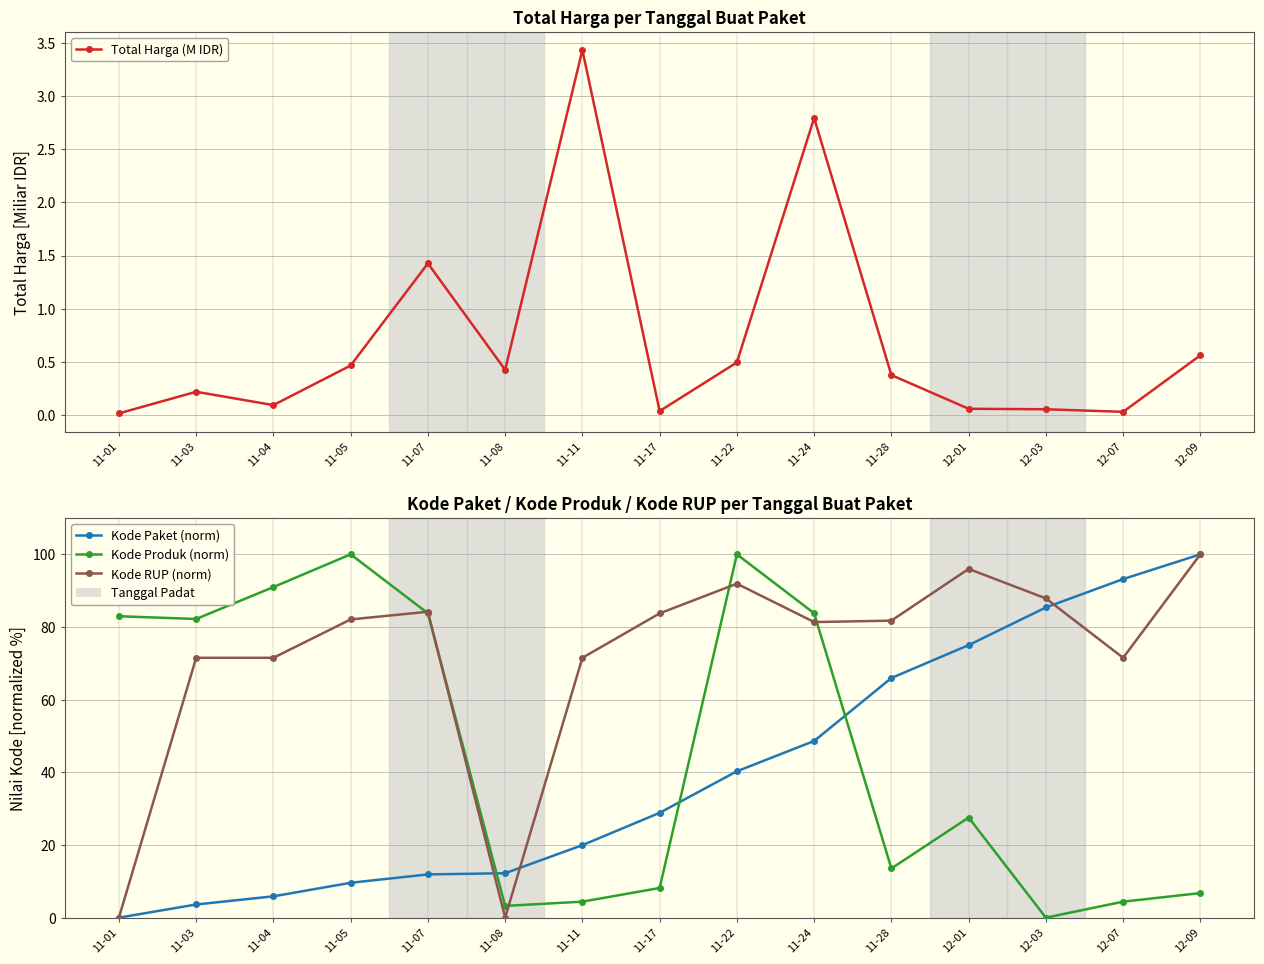

Reading right to left, extract all data points from this chart.

Total Harga (M IDR): 12-09=0.6	12-07=0.0	12-03=0.1	12-01=0.1	11-28=0.4	11-24=2.8	11-22=0.5	11-17=0.0	11-11=3.4	11-08=0.4	11-07=1.4	11-05=0.5	11-04=0.1	11-03=0.2	11-01=0.0
Kode Paket (norm): 12-09=100.0	12-07=93.2	12-03=85.4	12-01=75.0	11-28=66.0	11-24=48.6	11-22=40.3	11-17=28.9	11-11=20.0	11-08=12.2	11-07=11.9	11-05=9.6	11-04=5.9	11-03=3.6	11-01=0.0
Kode Produk (norm): 12-09=6.8	12-07=4.4	12-03=0.0	12-01=27.6	11-28=13.5	11-24=83.8	11-22=100.0	11-17=8.2	11-11=4.4	11-08=3.2	11-07=83.8	11-05=100.0	11-04=91.0	11-03=82.2	11-01=83.0
Kode RUP (norm): 12-09=100.0	12-07=71.5	12-03=87.9	12-01=96.0	11-28=81.7	11-24=81.4	11-22=91.9	11-17=83.7	11-11=71.5	11-08=0.0	11-07=84.2	11-05=82.1	11-04=71.5	11-03=71.5	11-01=0.0